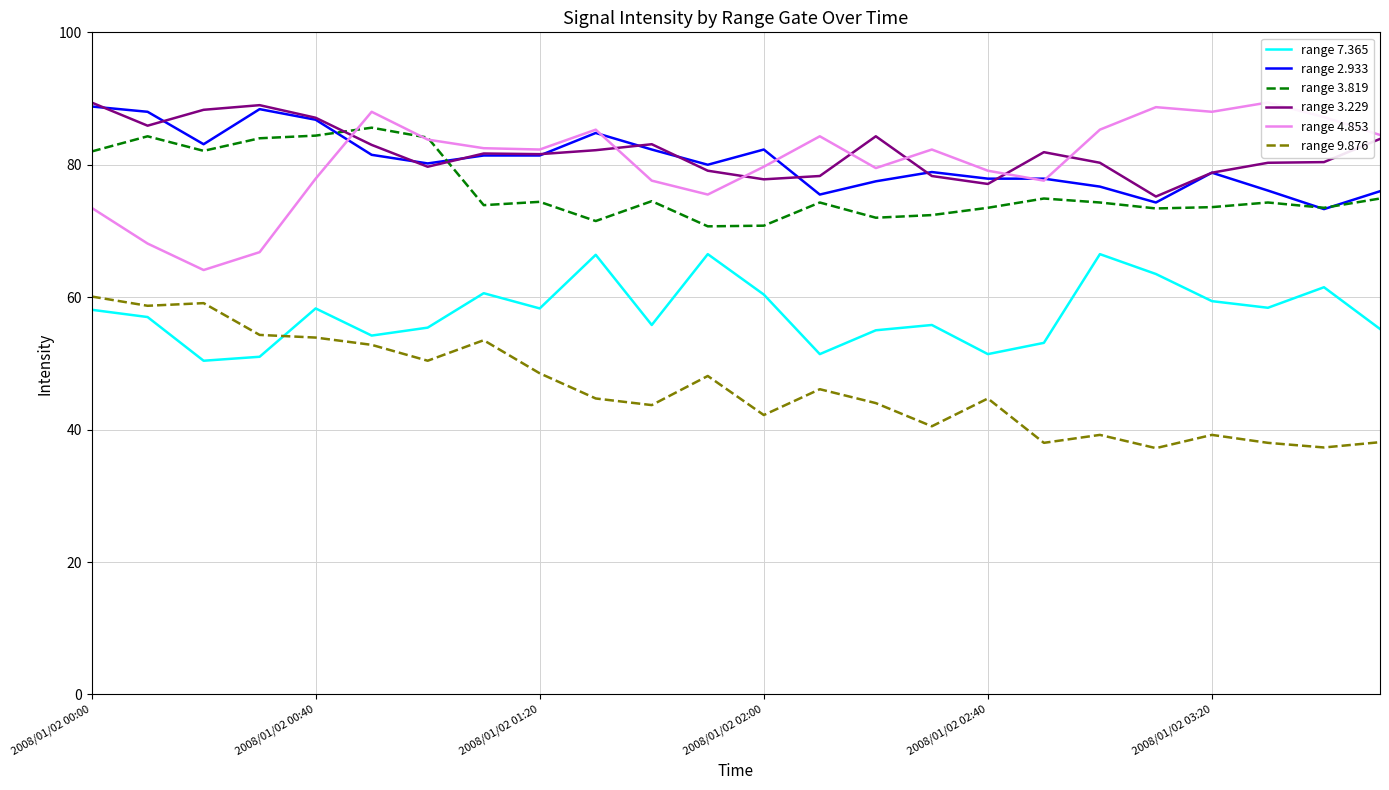

The value of range 3.229 at 6 is 79.7. True or false?

True